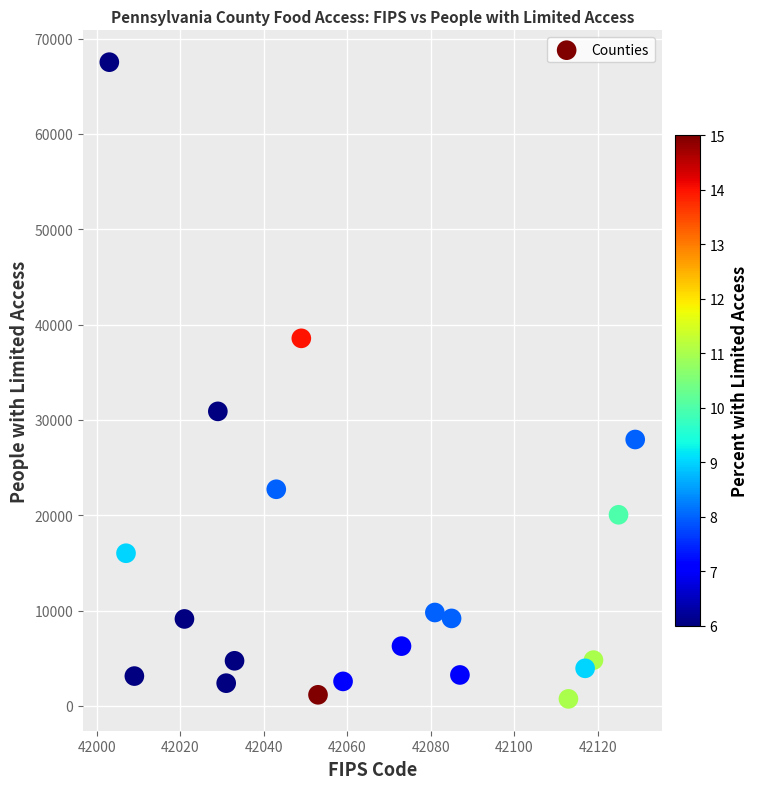

What Y value in the scatter plot is closest to 34131?

30895